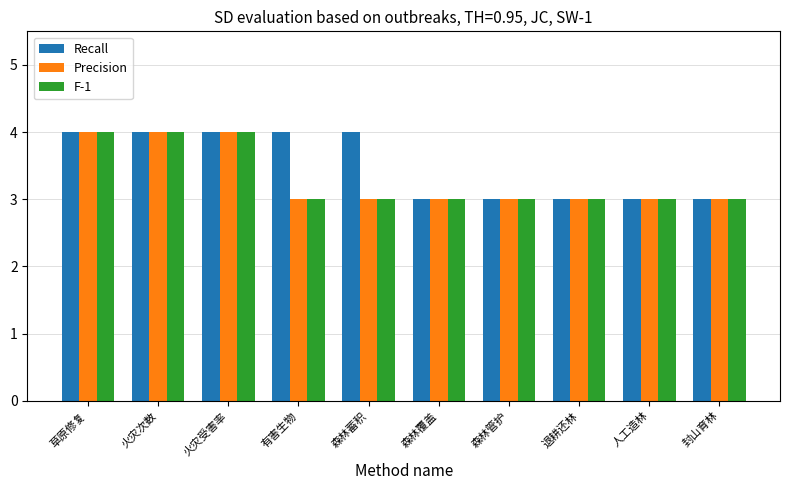

Is it true that F-1 equals 3 at 人工造林?

True